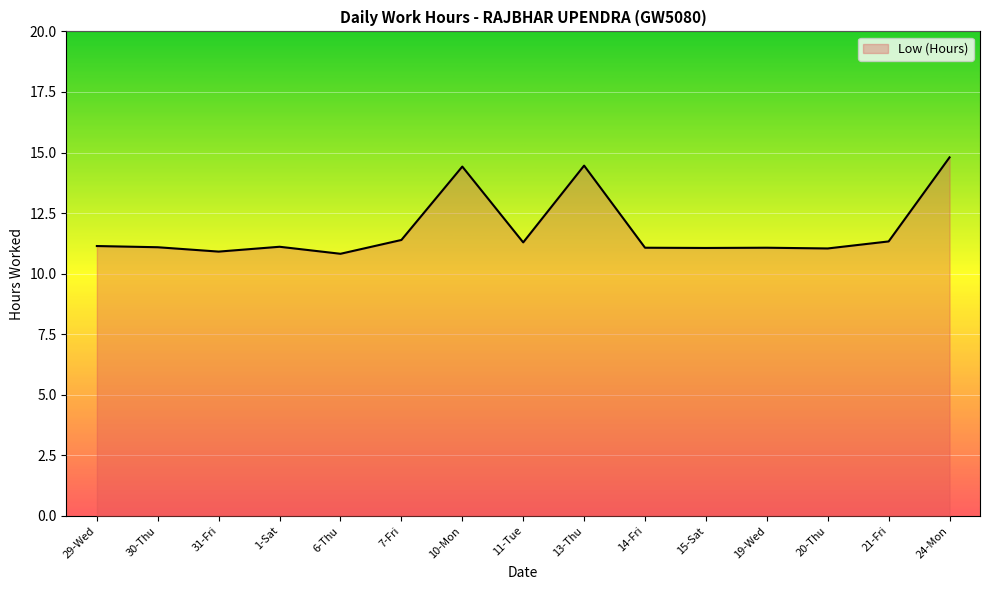

Reading right to left, list all the values displayed in this chart.

14.8	11.3	11.0	11.1	11.1	11.1	14.5	11.3	14.4	11.4	10.8	11.1	10.9	11.1	11.1